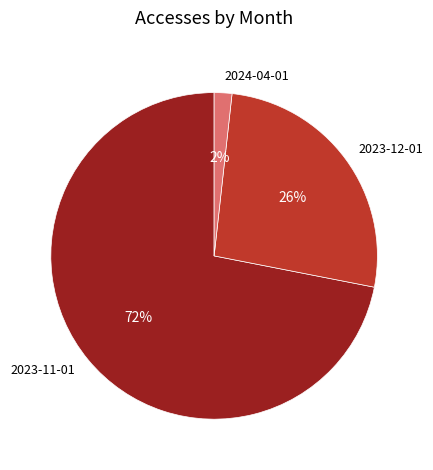

Is it true that 2024-04-01 is 2% of the pie?

True